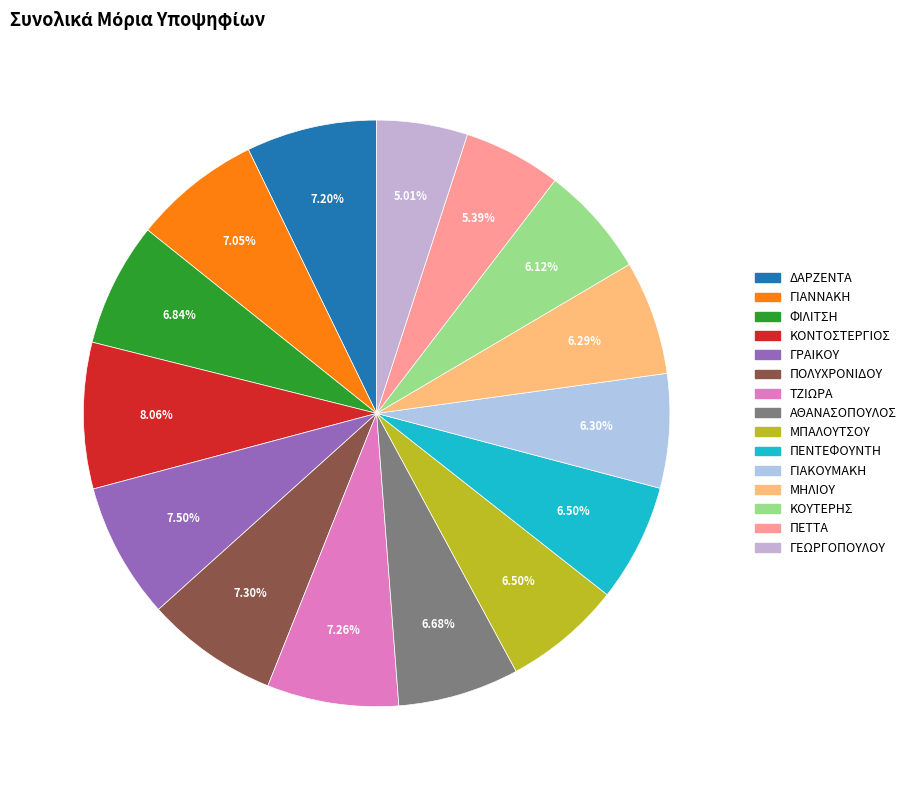

Rank the categories by value from lowest to highest.

ΓΕΩΡΓΟΠΟΥΛΟΥ, ΠΕΤΤΑ, ΚΟΥΤΕΡΗΣ, ΜΗΛΙΟΥ, ΓΙΑΚΟΥΜΑΚΗ, ΠΕΝΤΕΦΟΥΝΤΗ, ΜΠΑΛΟΥΤΣΟΥ, ΑΘΑΝΑΣΟΠΟΥΛΟΣ, ΦΙΛΙΤΣΗ, ΓΙΑΝΝΑΚΗ, ΔΑΡΖΕΝΤΑ, ΤΖΙΩΡΑ, ΠΟΛΥΧΡΟΝΙΔΟΥ, ΓΡΑΙΚΟΥ, ΚΟΝΤΟΣΤΕΡΓΙΟΣ